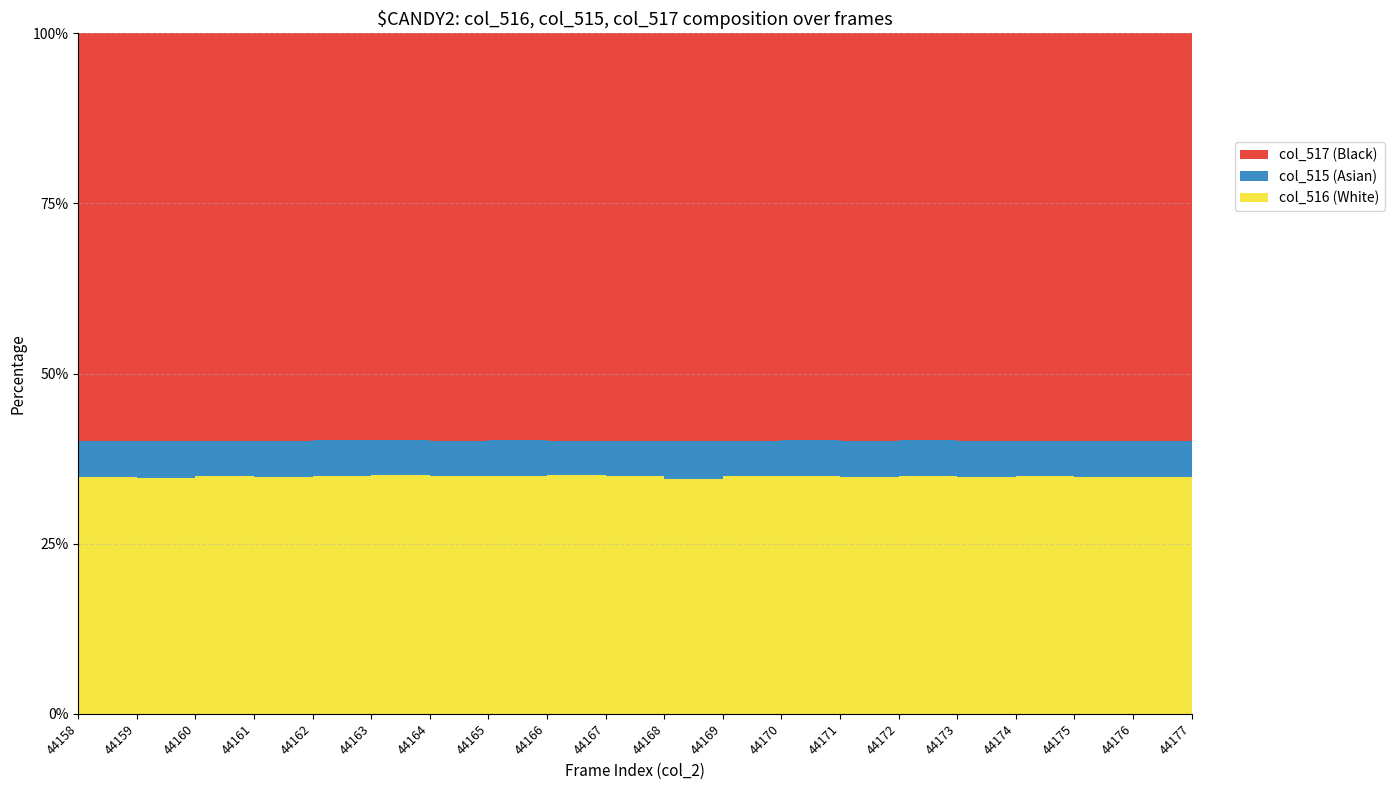

Reading left to right, extract all data points from this chart.

col_516: 22807	22679	22945	22831	22879	22965	22883	22942	22954	22940	22647	22895	22897	22793	22937	22815	22928	22847	22784	22783
col_517: 39293	39277	39228	39227	39203	39168	39261	39192	39250	39244	39275	39226	39172	39236	39182	39310	39257	39289	39296	39216
col_515: 3435	3579	3362	3477	3453	3402	3391	3401	3331	3351	3613	3414	3466	3506	3416	3410	3350	3399	3459	3536